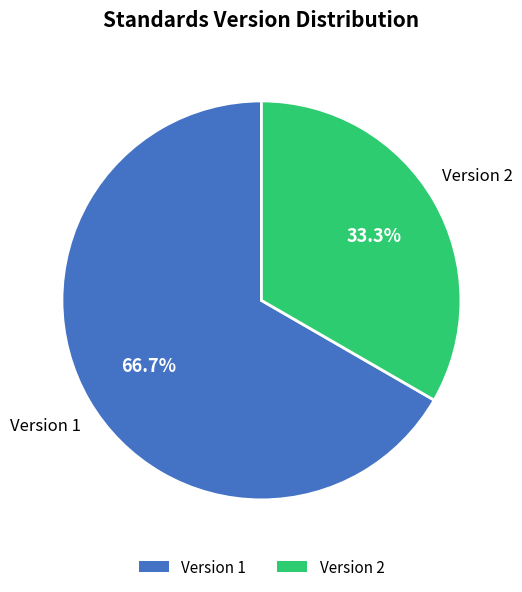

Count the number of slices in the pie.

2